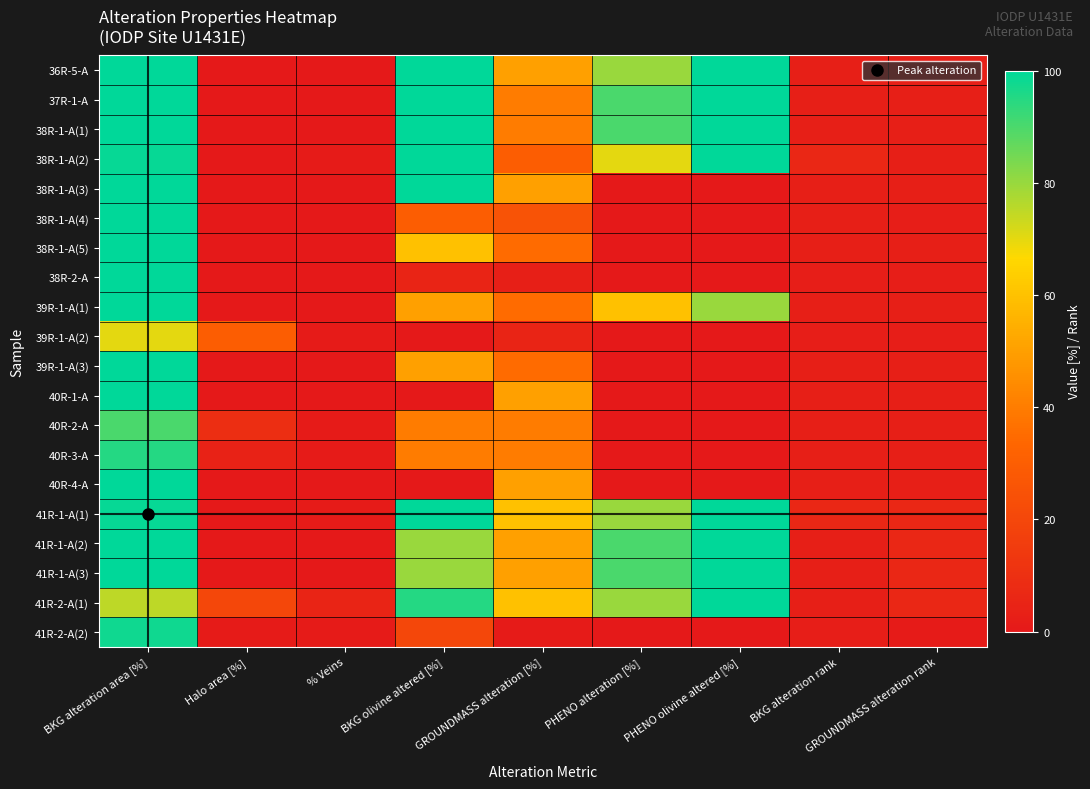

Which series has the largest range (max minus min)?

36R-5-A